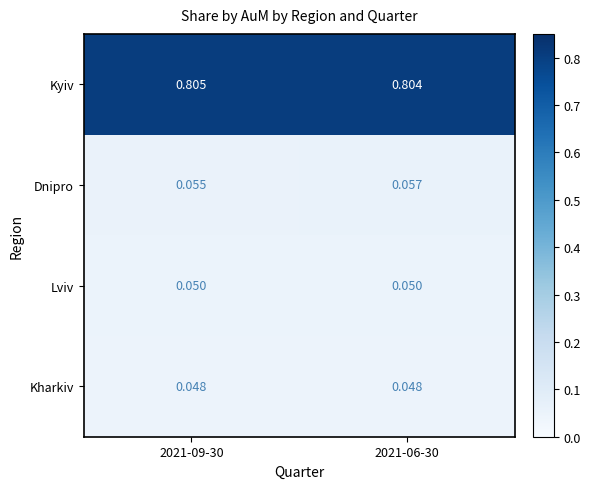

What is the total value across all series at 2021-09-30?

1.0